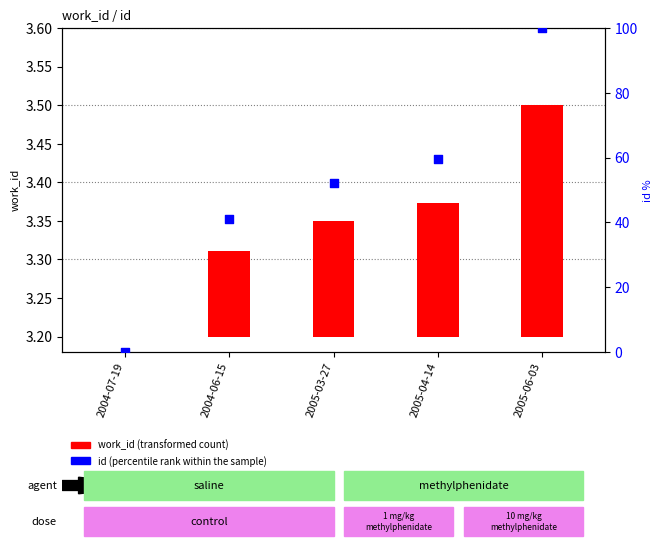

Which series contains the highest Y value?

id (percentile rank within the sample)